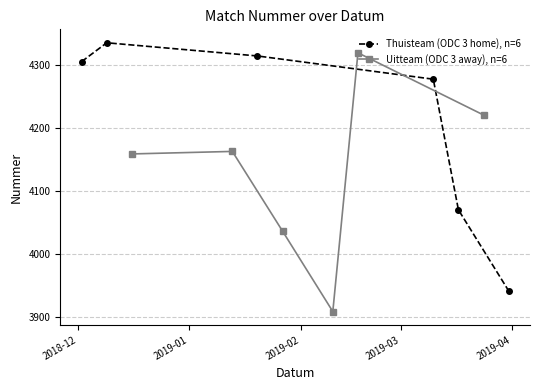

True or false: Thuisteam (ODC 3 home), n=6 has more than 0 points higher than both neighbors.

True